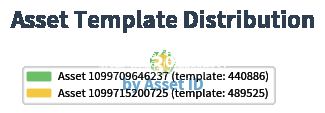

The 1099709646237 slice represents 47% of the pie. True or false?

True